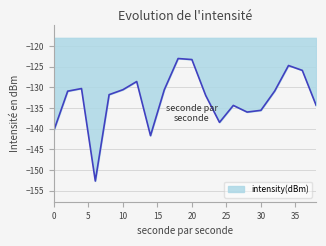

What is the maximum value shown in the chart?

-123.0